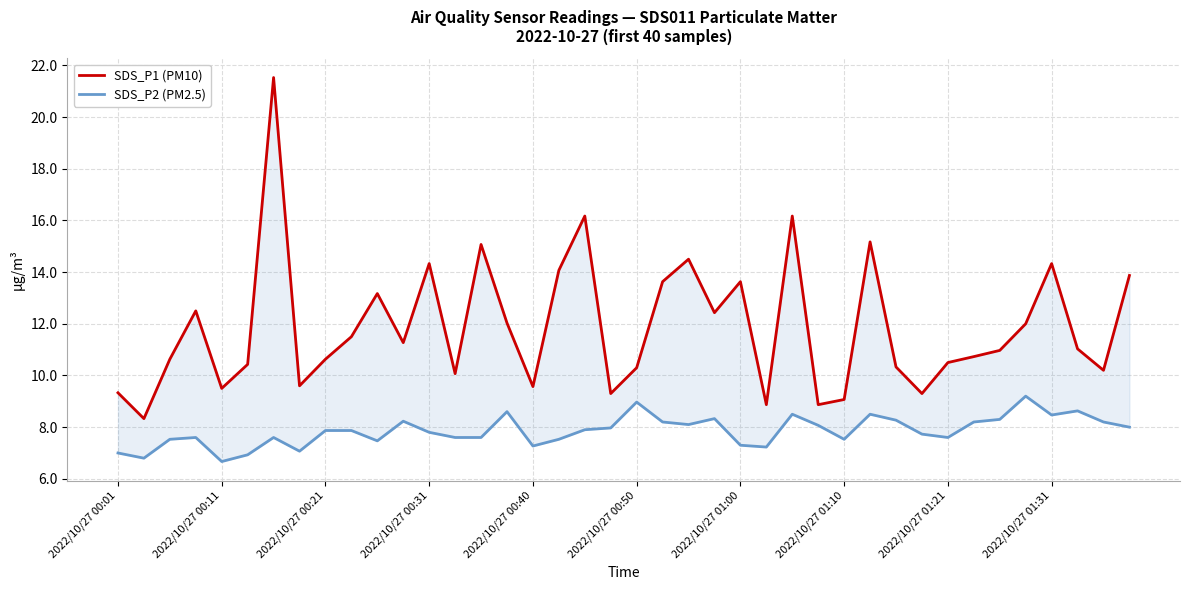

How many interior local peaks does the SDS_P1 (PM10) series have?

11